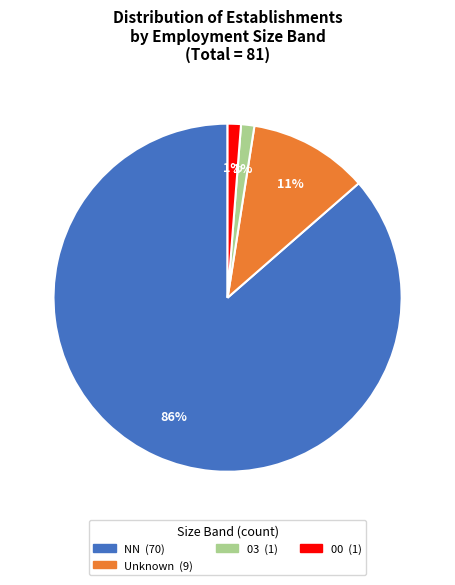

How many segments does this pie chart have?

4